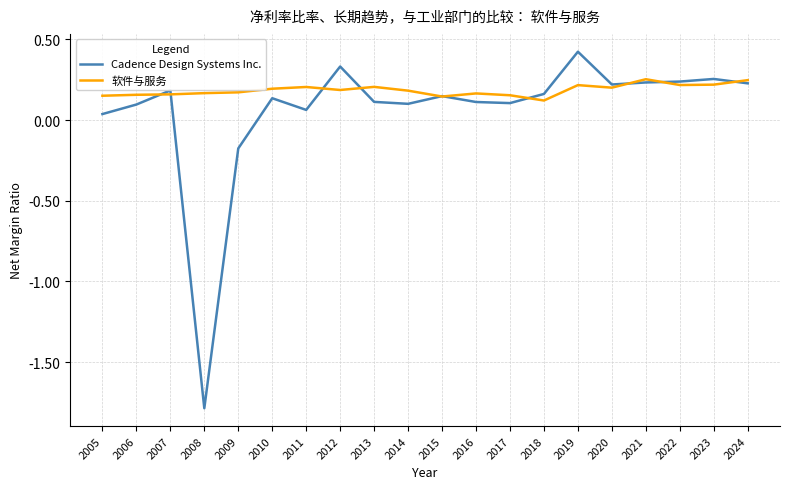

Does the chart display data point markers on the line(s)?

No